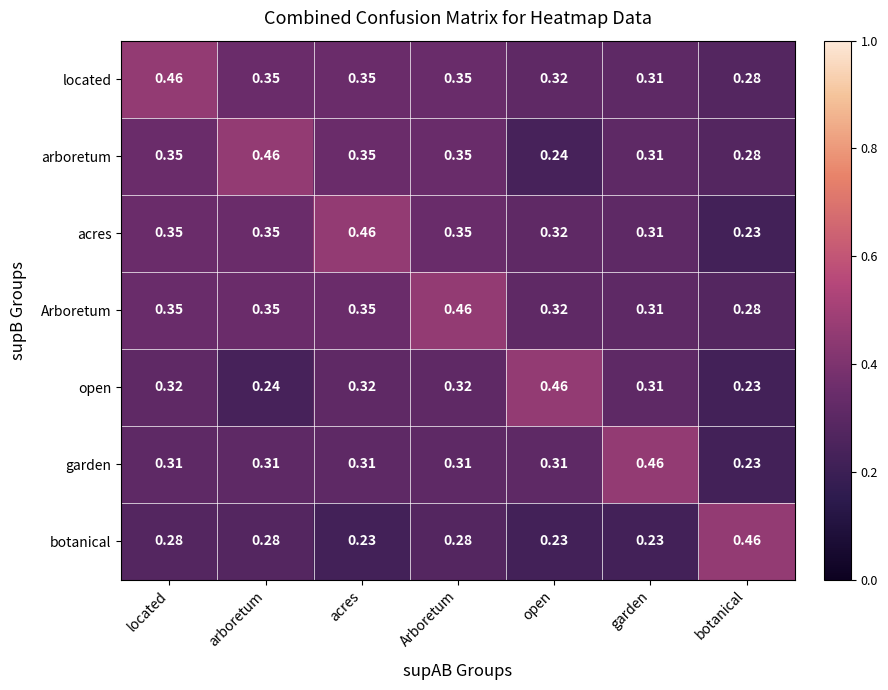

How many series are shown in this chart?

7